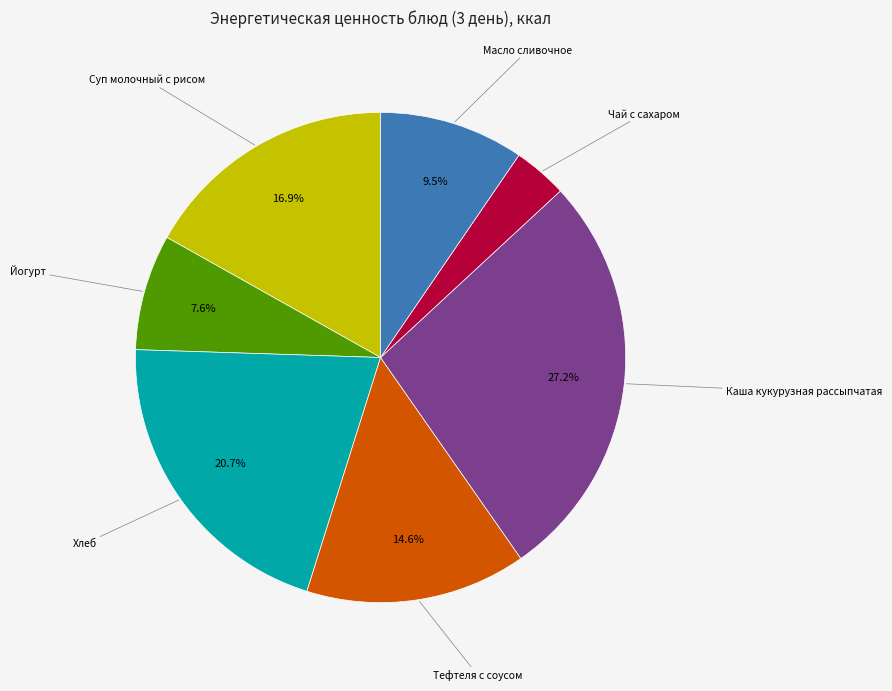

Is there a majority slice in this chart?

No